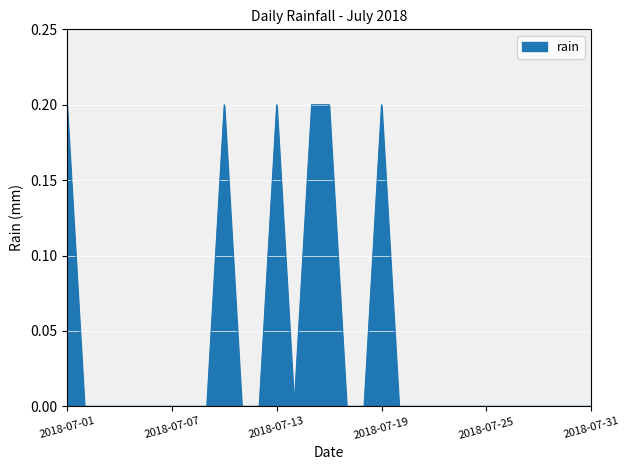

Does the chart have visible grid lines?

Yes